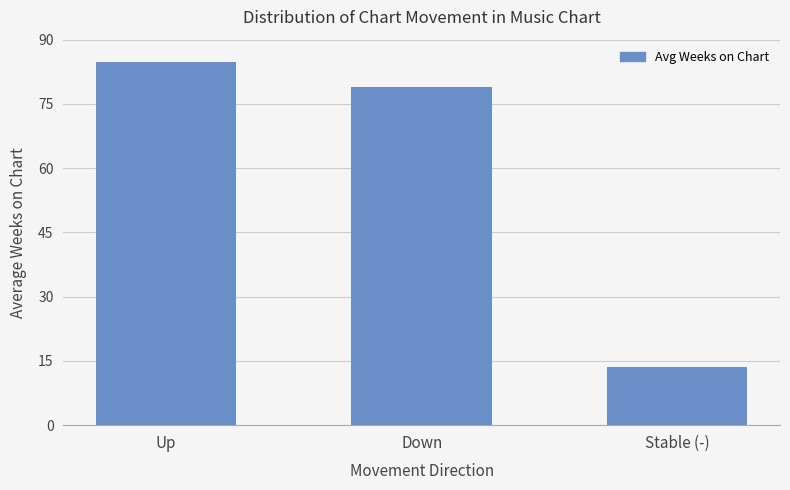

Between Down and Stable (-), which is larger?

Down